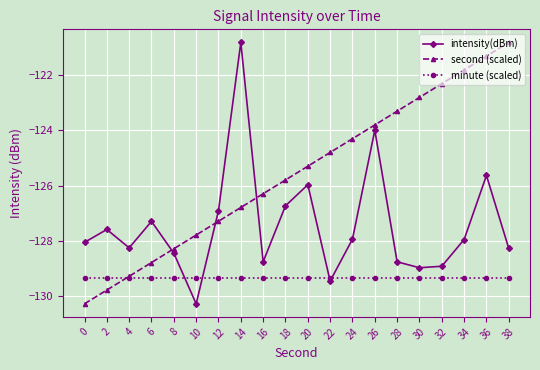

What is the highest value of the second (scaled) series?

-120.8